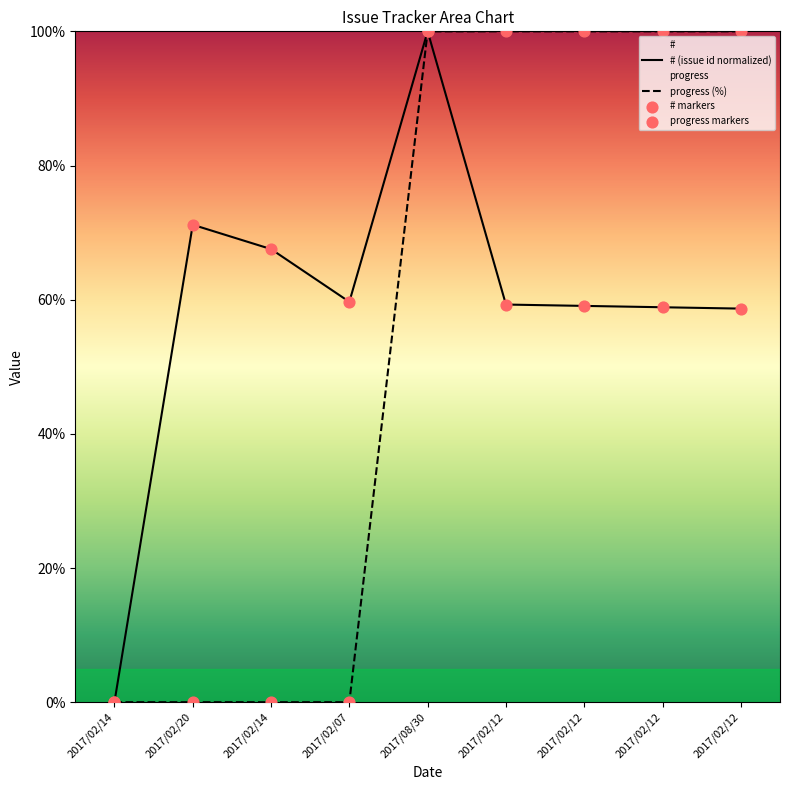

At which category is the sum across all series the highest?

2017/08/30